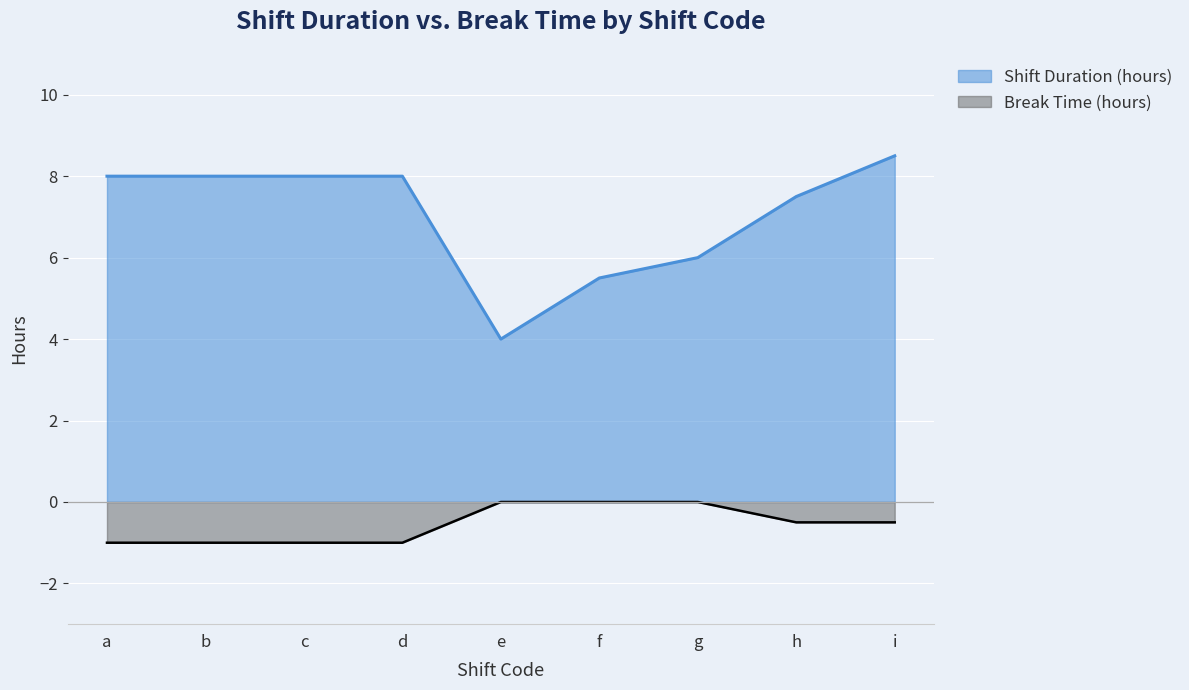

How many values in the Shift Duration (hours) series exceed 7?

6